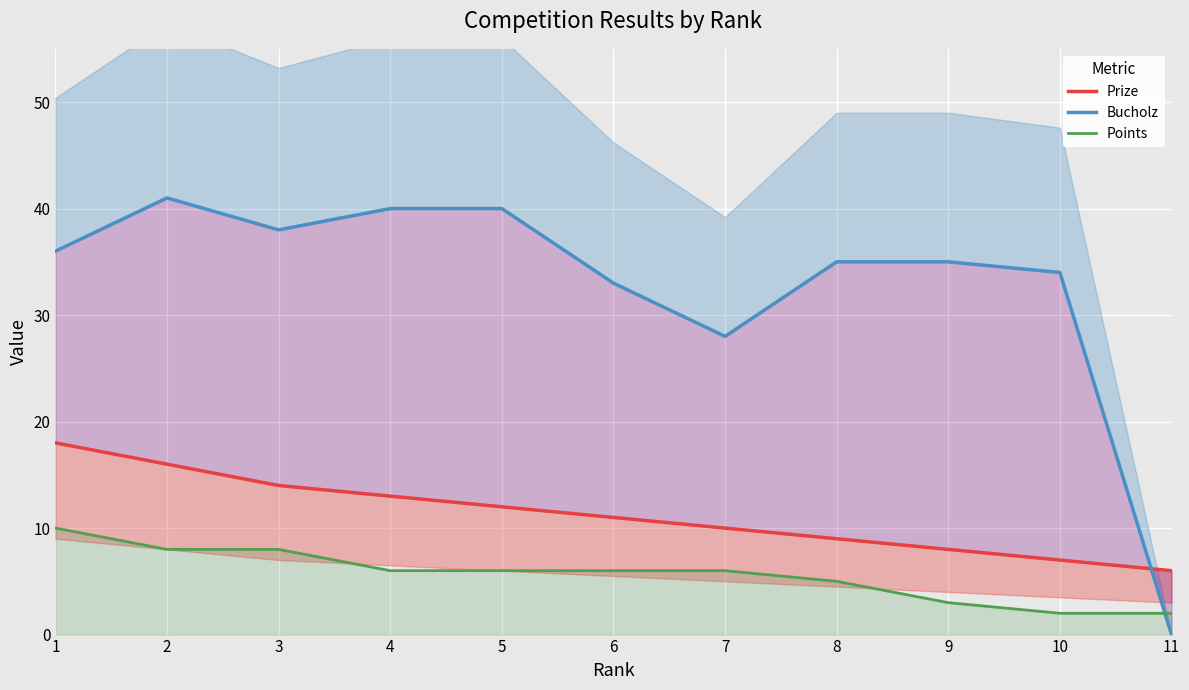

True or false: Bucholz has a value of 57 at 8.

False